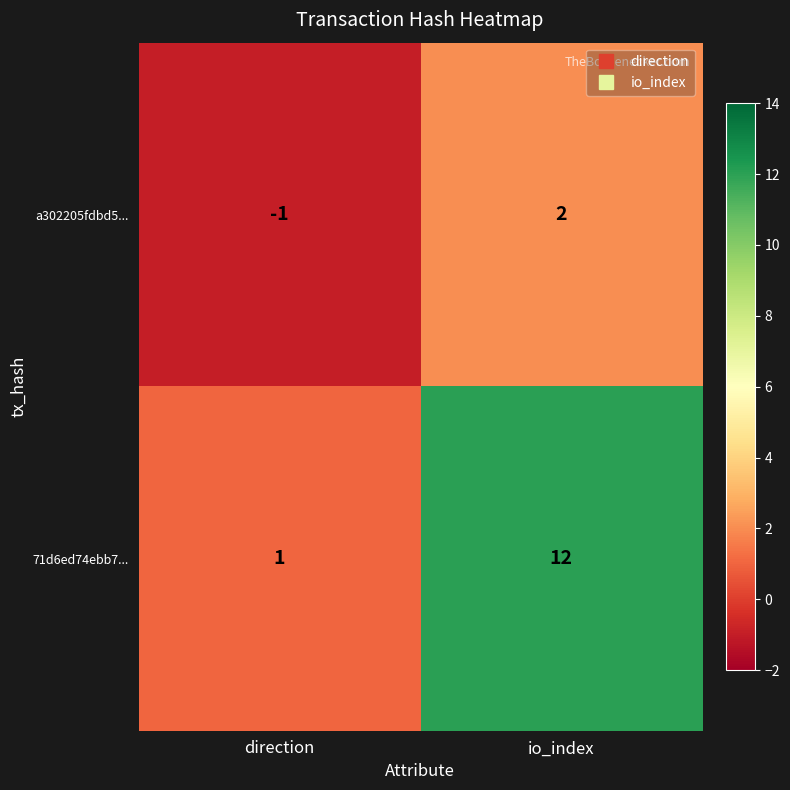

The value of 71d6ed74ebb7... at io_index is 16. True or false?

False